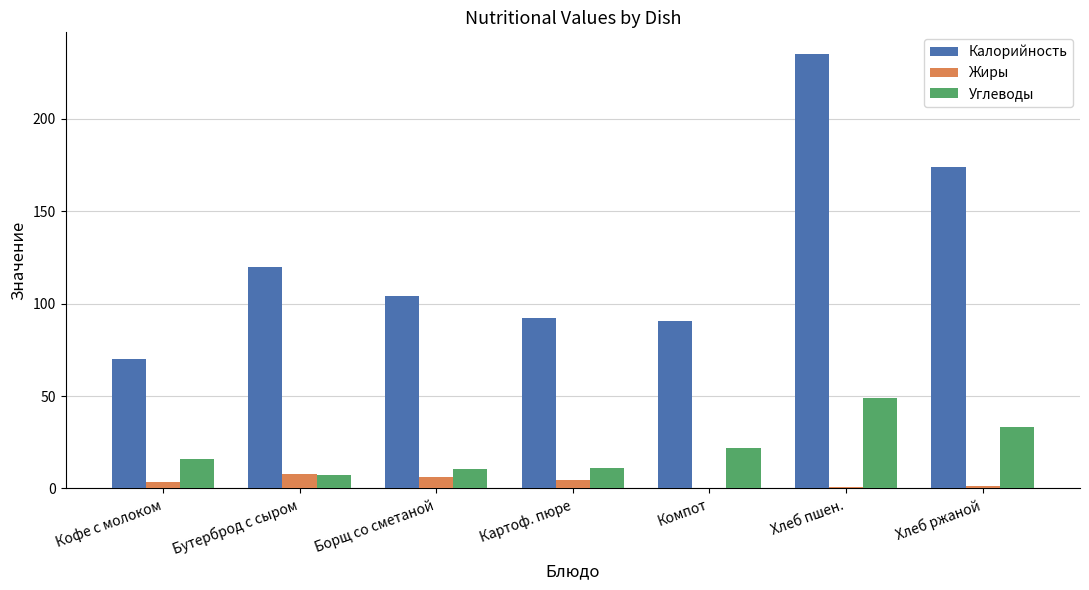

Is it true that Жиры equals 1.2 at Хлеб ржаной?

True